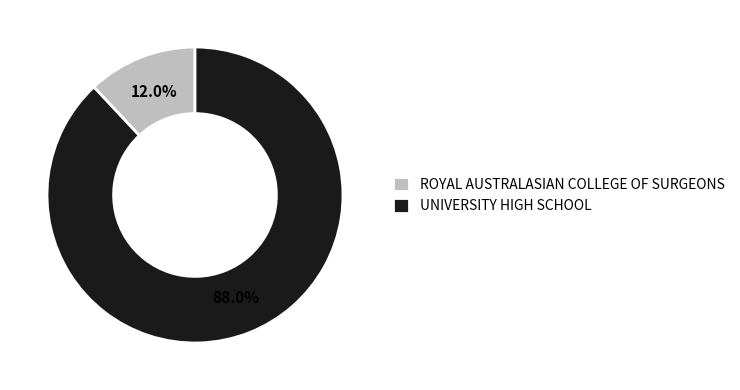

Does any single category account for the majority?

Yes